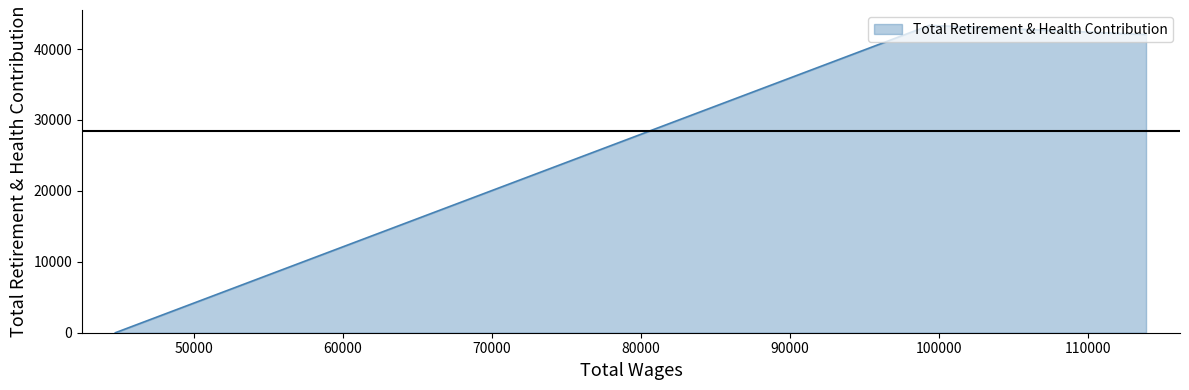

What is the sum of all values?

85400